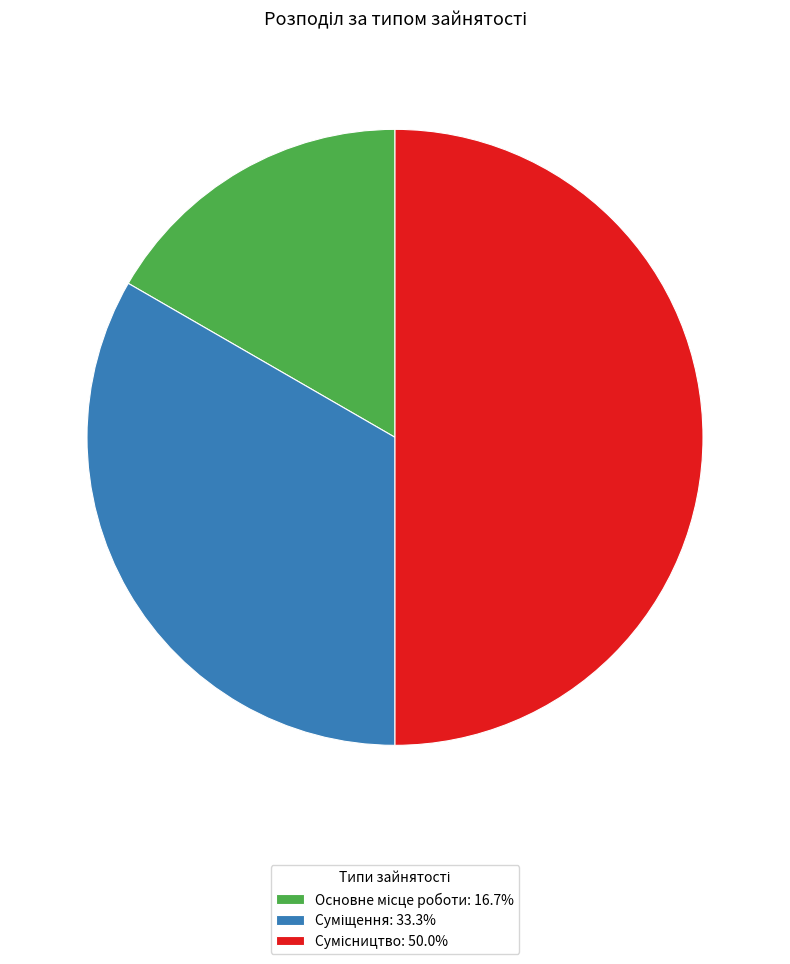

Count the number of slices in the pie.

3